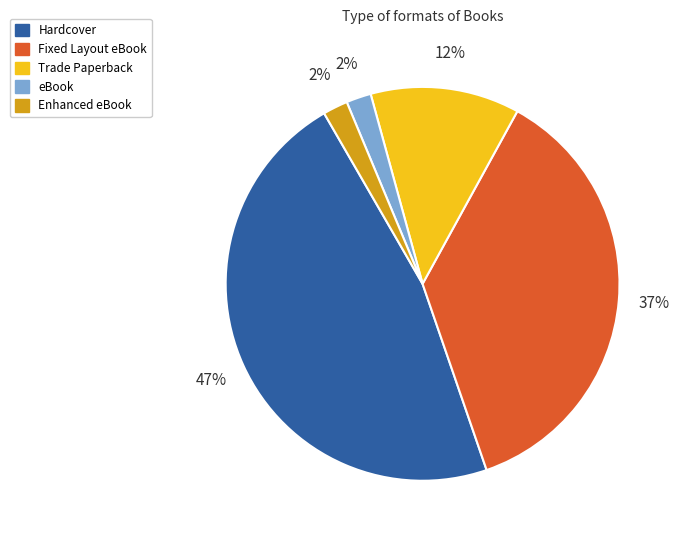

Between Enhanced eBook and Fixed Layout eBook, which is larger?

Fixed Layout eBook